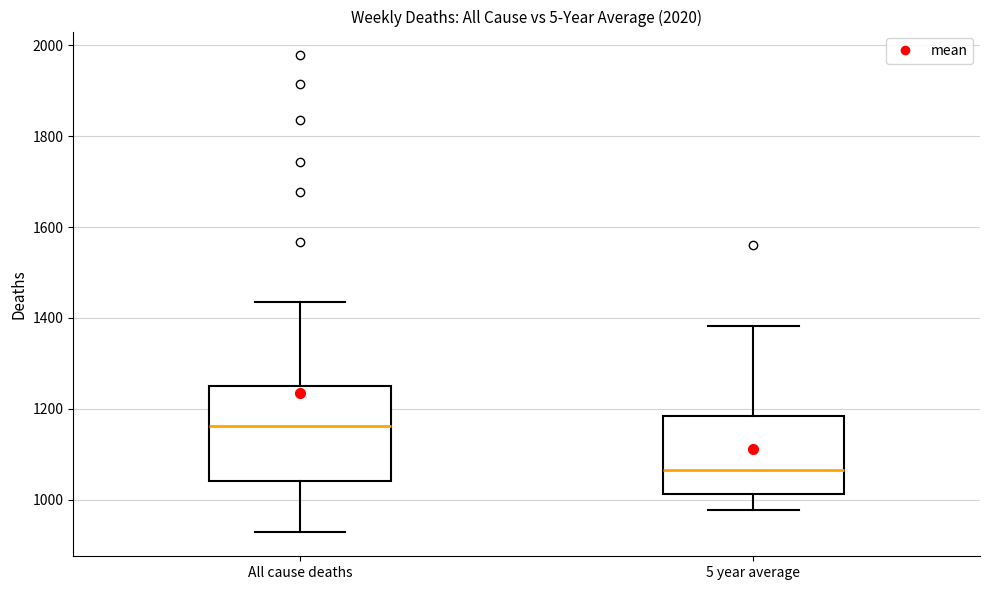

Reading left to right, transcribe this box plot: for each box, give where its median line is, the range the box spans, and where its two whiskers end, as read against the y-axis. The values are not printed on the chart, so give them approximately, as read against the axis.

All cause deaths: median 1160, box 1040 to 1260, whiskers 920 to 1440
5 year average: median 1060, box 1020 to 1180, whiskers 980 to 1380